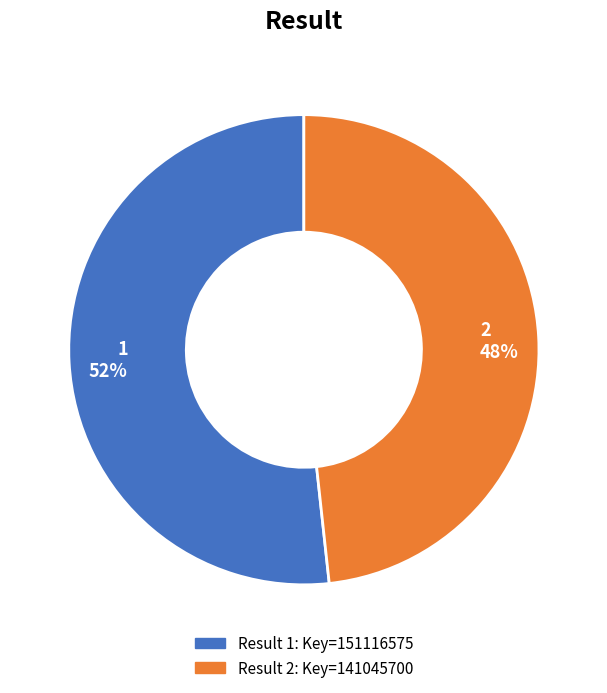

Between 1 and 2, which is larger?

1